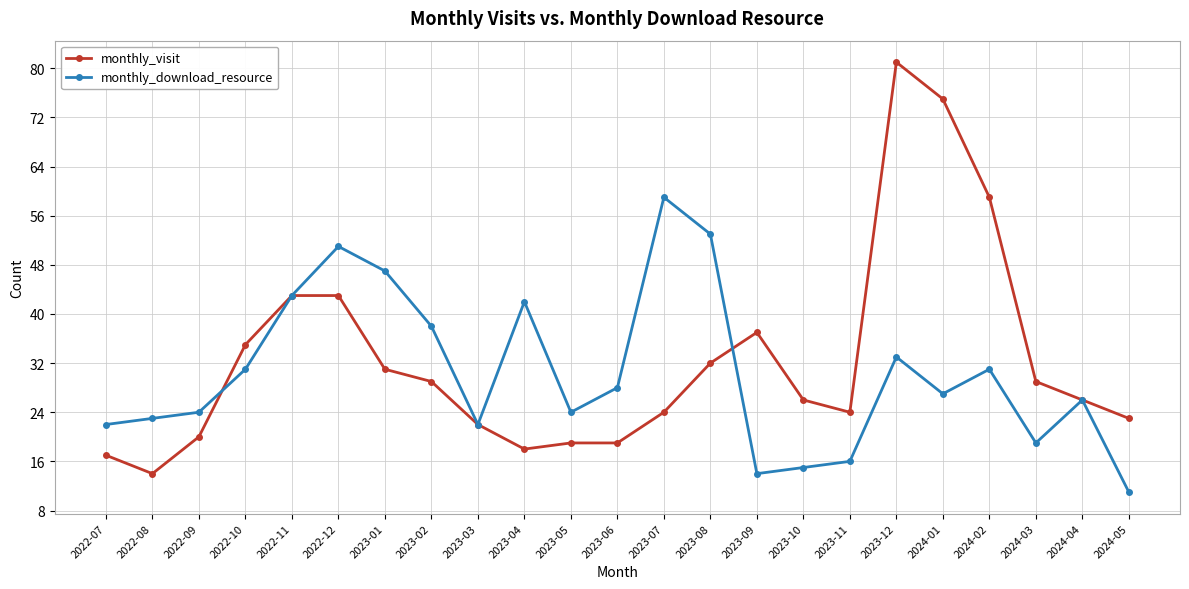

Count the number of data series in this chart.

2